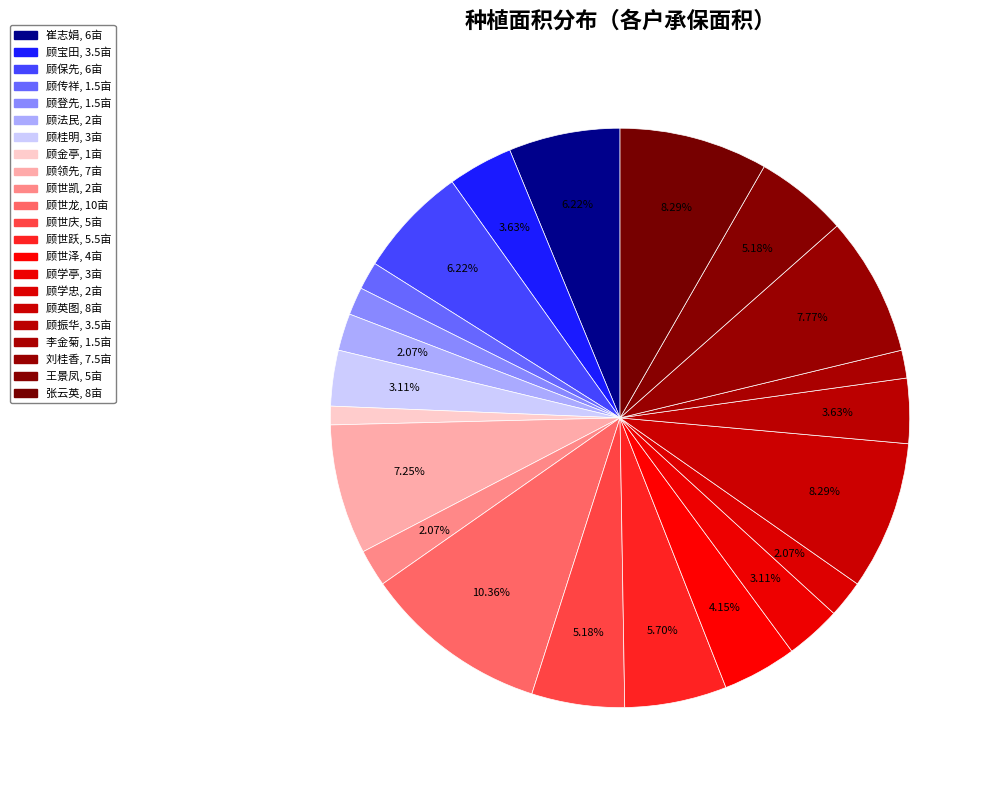

How many slices are in this pie chart?

22